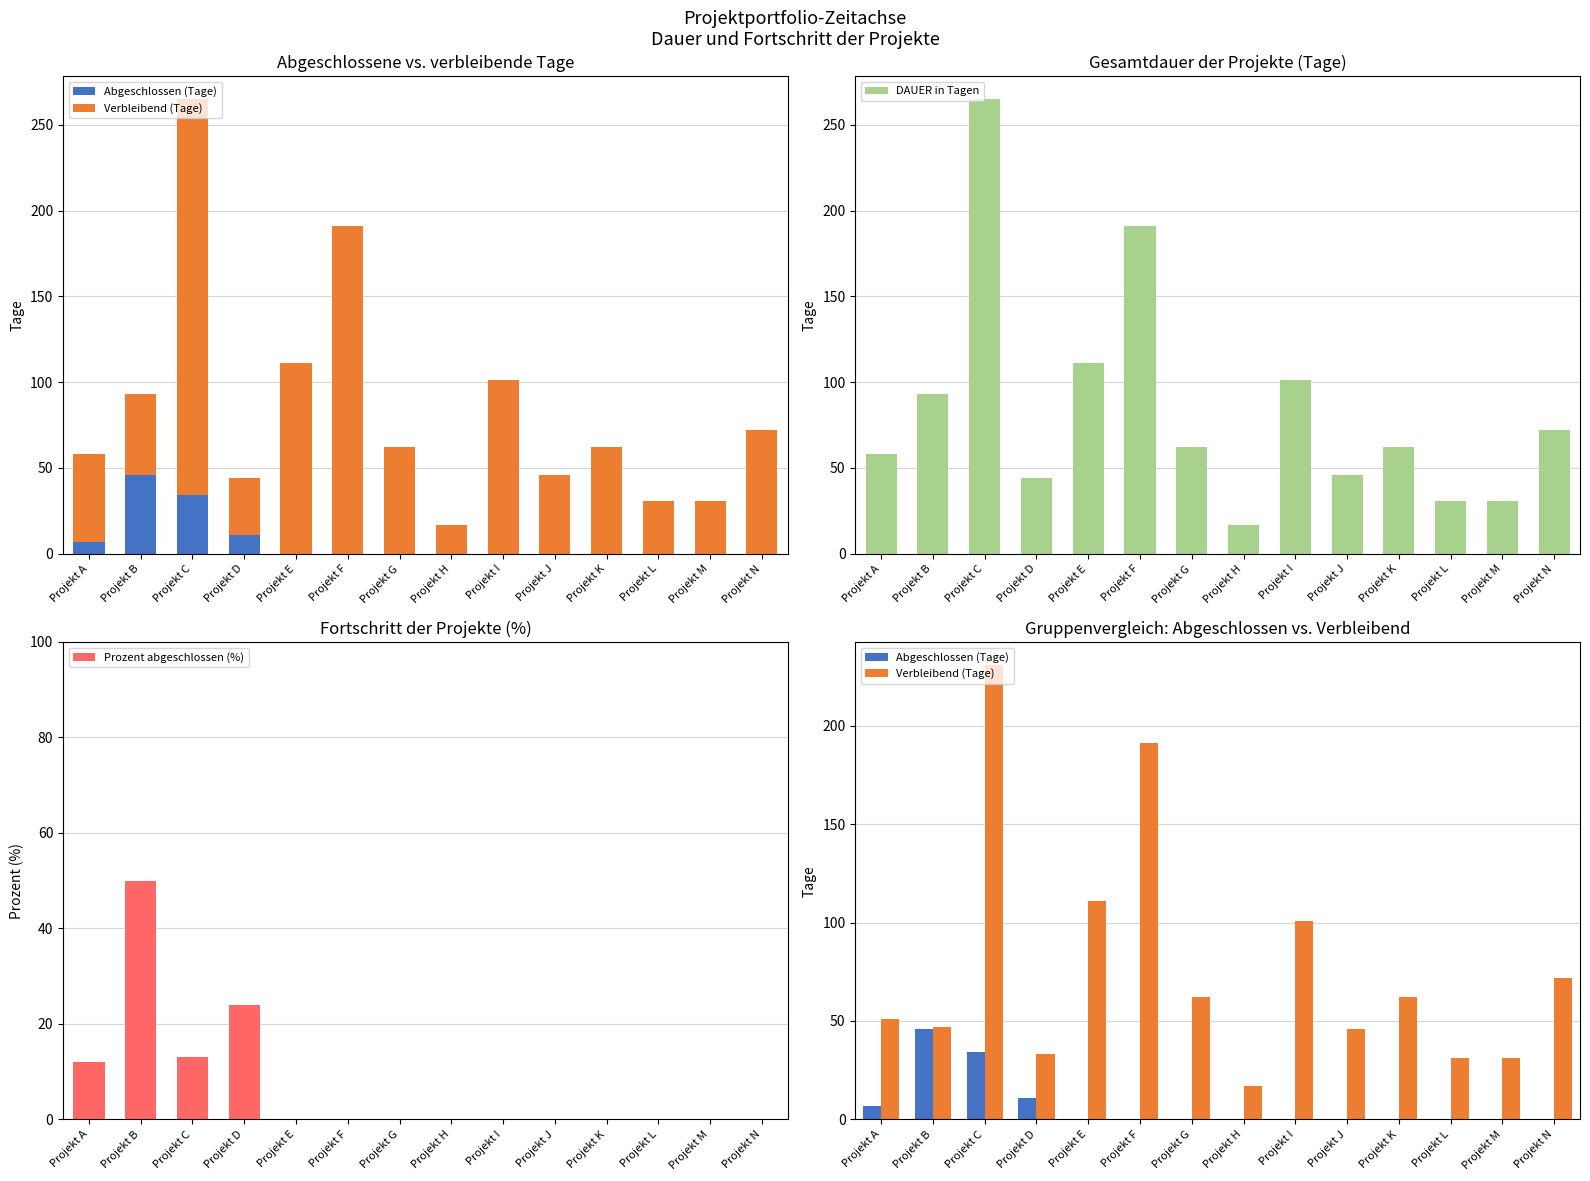

What is the minimum value for DAUER in Tagen?

17